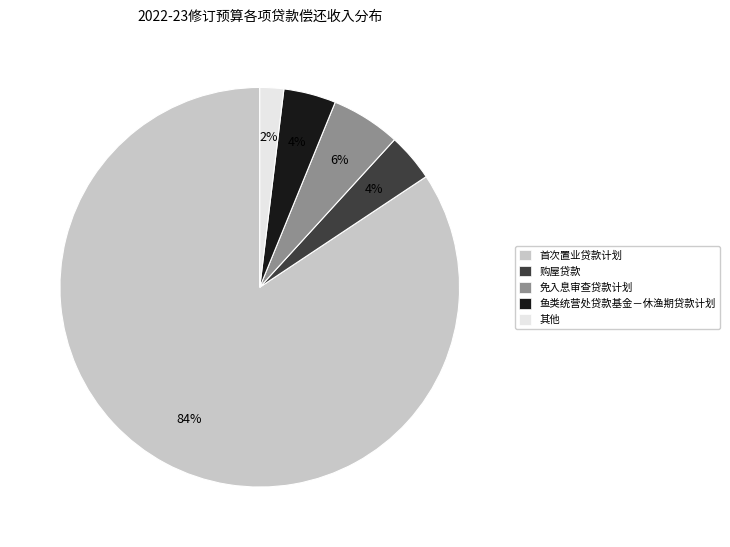

Is there a majority slice in this chart?

Yes